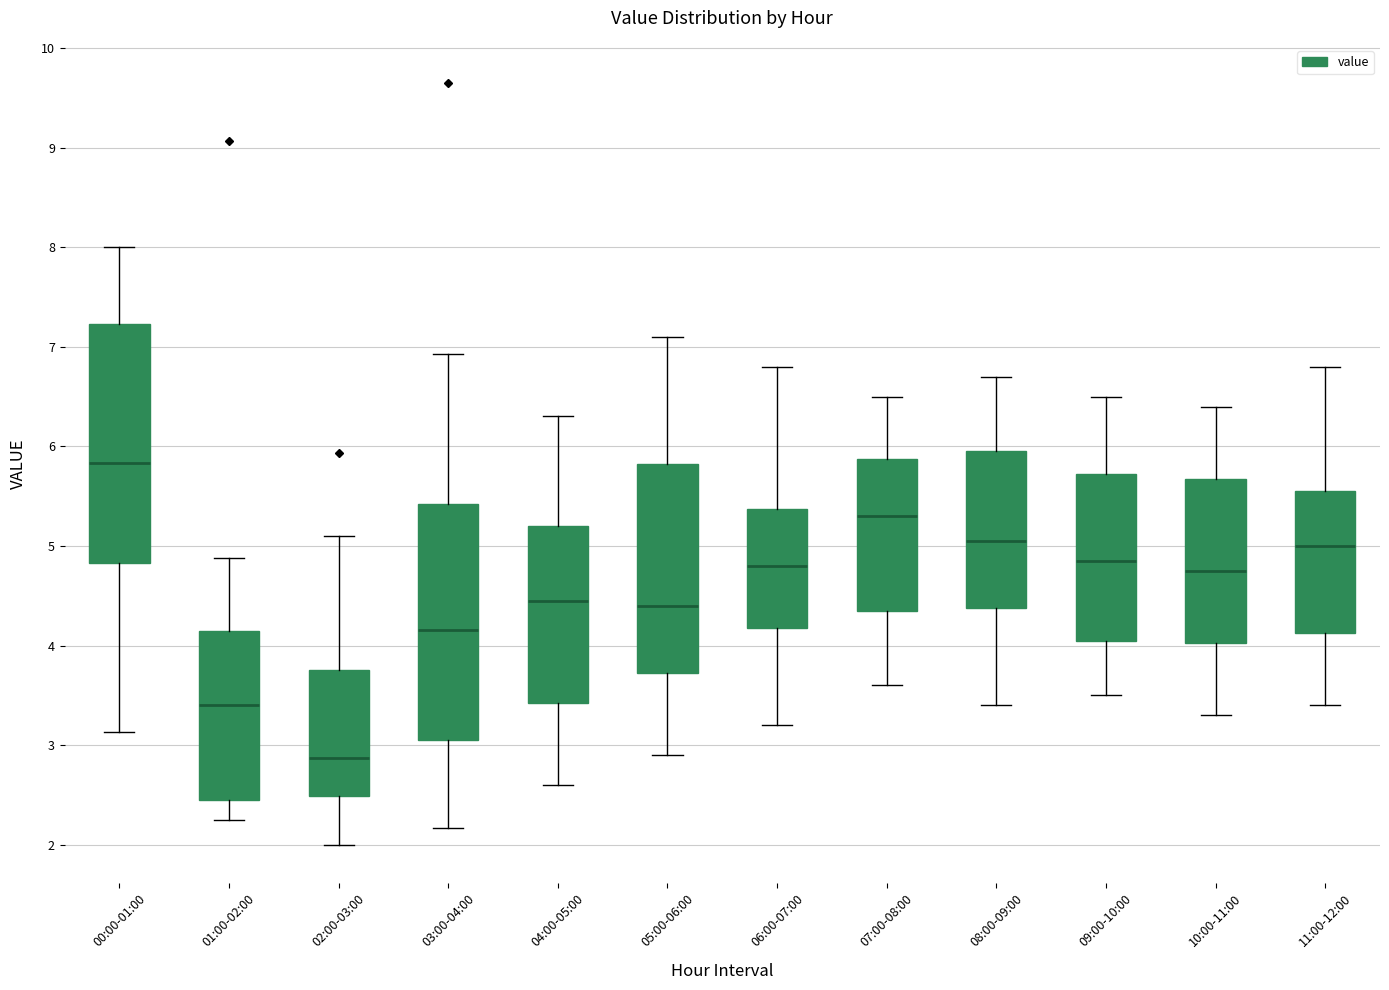

Reading left to right, transcribe this box plot: for each box, give where its median line is, the range the box spans, and where its two whiskers end, as read against the y-axis. The values are not printed on the chart, so give them approximately, as read against the axis.

00:00-01:00: median 5.8, box 4.8 to 7.2, whiskers 3.1 to 8.0
01:00-02:00: median 3.4, box 2.5 to 4.1, whiskers 2.3 to 4.9
02:00-03:00: median 2.9, box 2.5 to 3.8, whiskers 2.0 to 5.1
03:00-04:00: median 4.2, box 3.1 to 5.4, whiskers 2.2 to 6.9
04:00-05:00: median 4.5, box 3.4 to 5.2, whiskers 2.6 to 6.3
05:00-06:00: median 4.4, box 3.7 to 5.8, whiskers 2.9 to 7.1
06:00-07:00: median 4.8, box 4.2 to 5.4, whiskers 3.2 to 6.8
07:00-08:00: median 5.3, box 4.4 to 5.9, whiskers 3.6 to 6.5
08:00-09:00: median 5.1, box 4.4 to 6.0, whiskers 3.4 to 6.7
09:00-10:00: median 4.9, box 4.1 to 5.7, whiskers 3.5 to 6.5
10:00-11:00: median 4.8, box 4.0 to 5.7, whiskers 3.3 to 6.4
11:00-12:00: median 5.0, box 4.1 to 5.6, whiskers 3.4 to 6.8